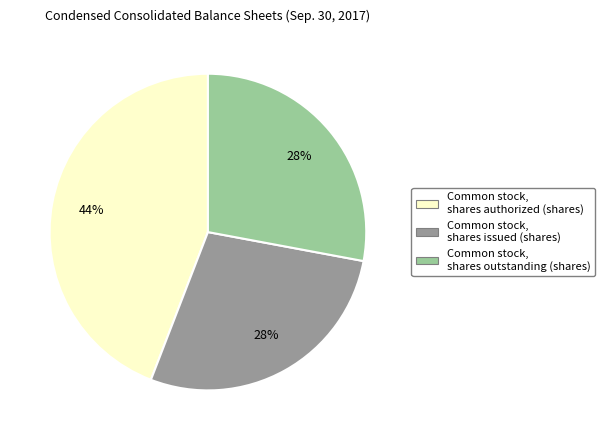

What percentage is the Common stock, shares issued (shares) slice, to the nearest percent?

28%